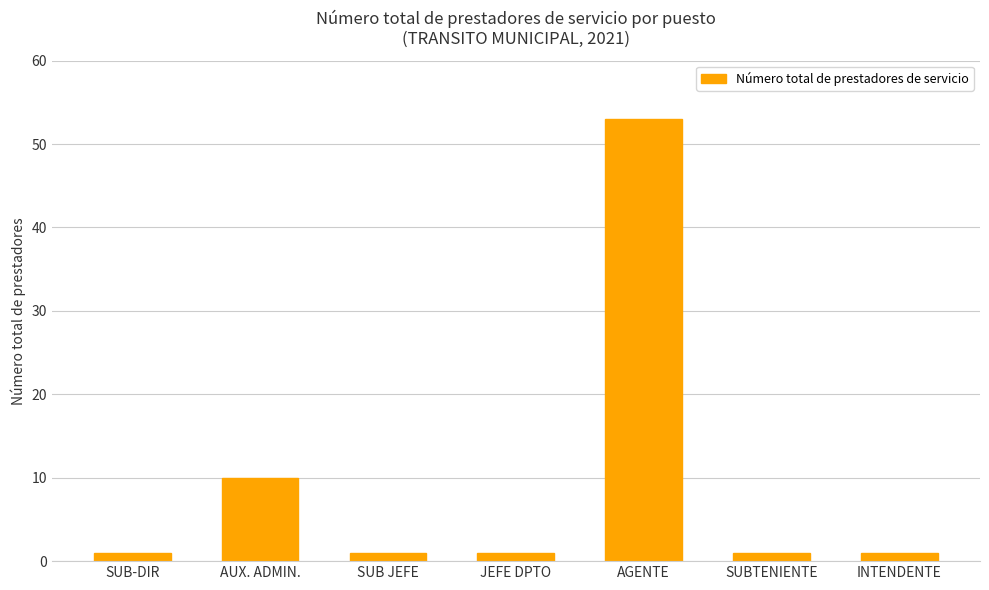

Is it true that the value at JEFE DPTO is 1?

True